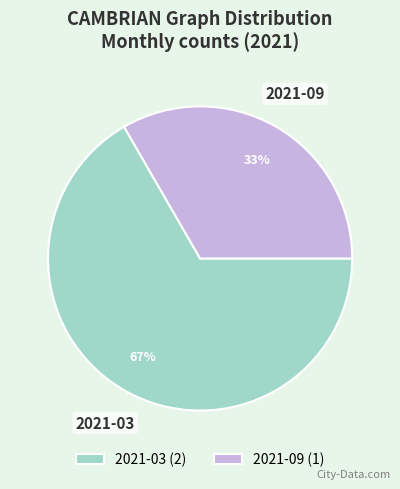

To the nearest percent, what portion does 2021-09 represent?

33%